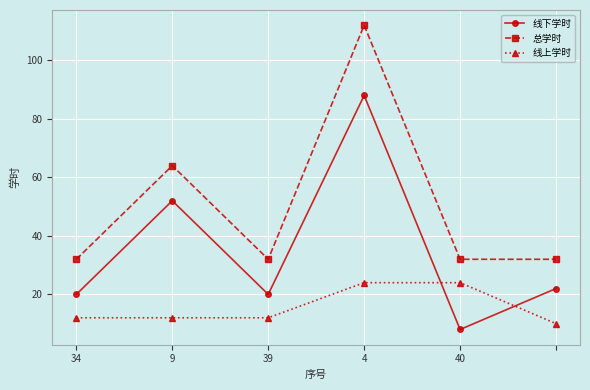

True or false: 线上学时 and 线下学时 intersect in this chart.

True